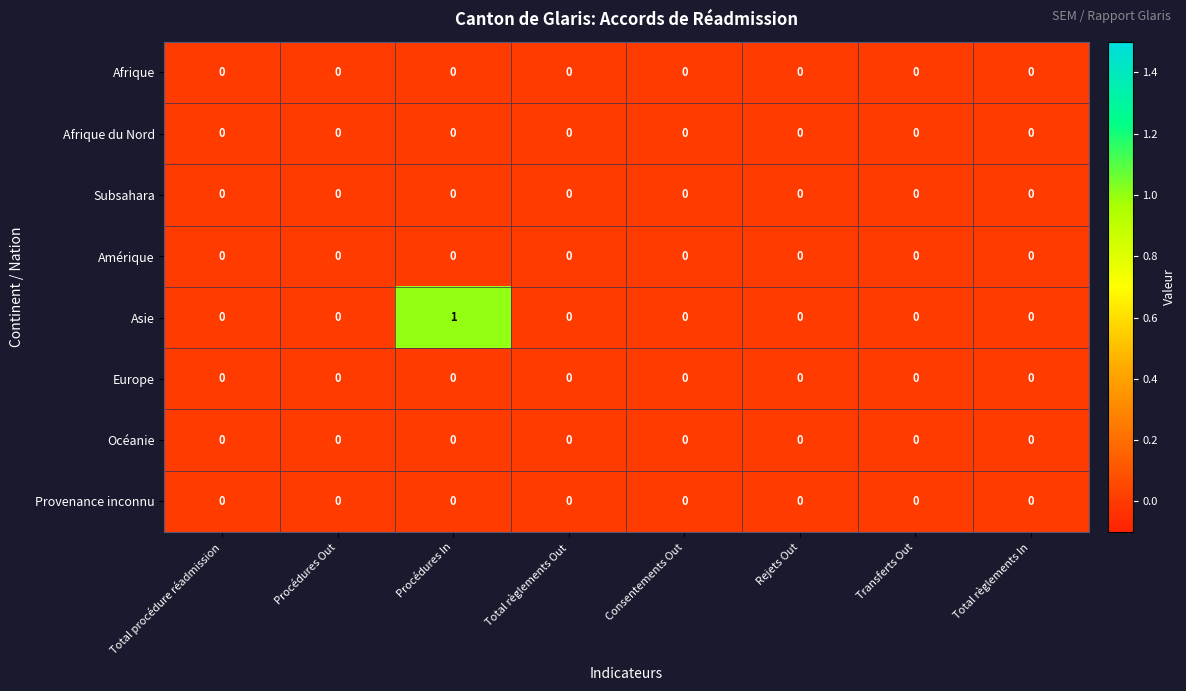

At which category is the sum across all series the highest?

Procédures In